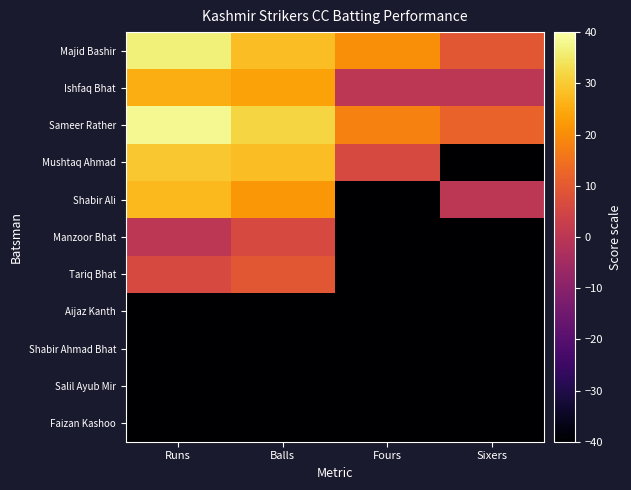

What is the total value across all series at Balls?

-11.6